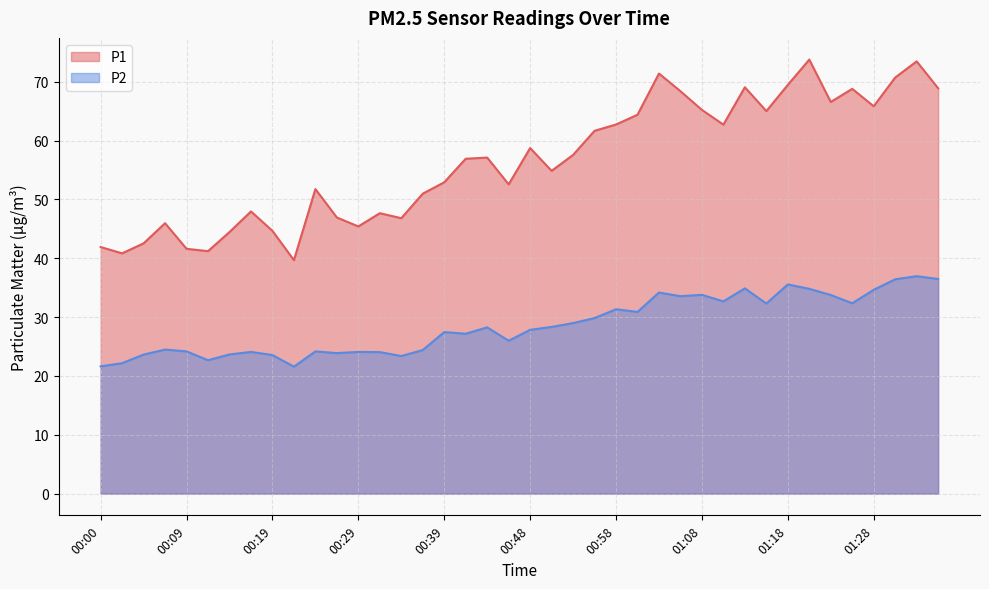

Which series has the widest spread of values?

P1